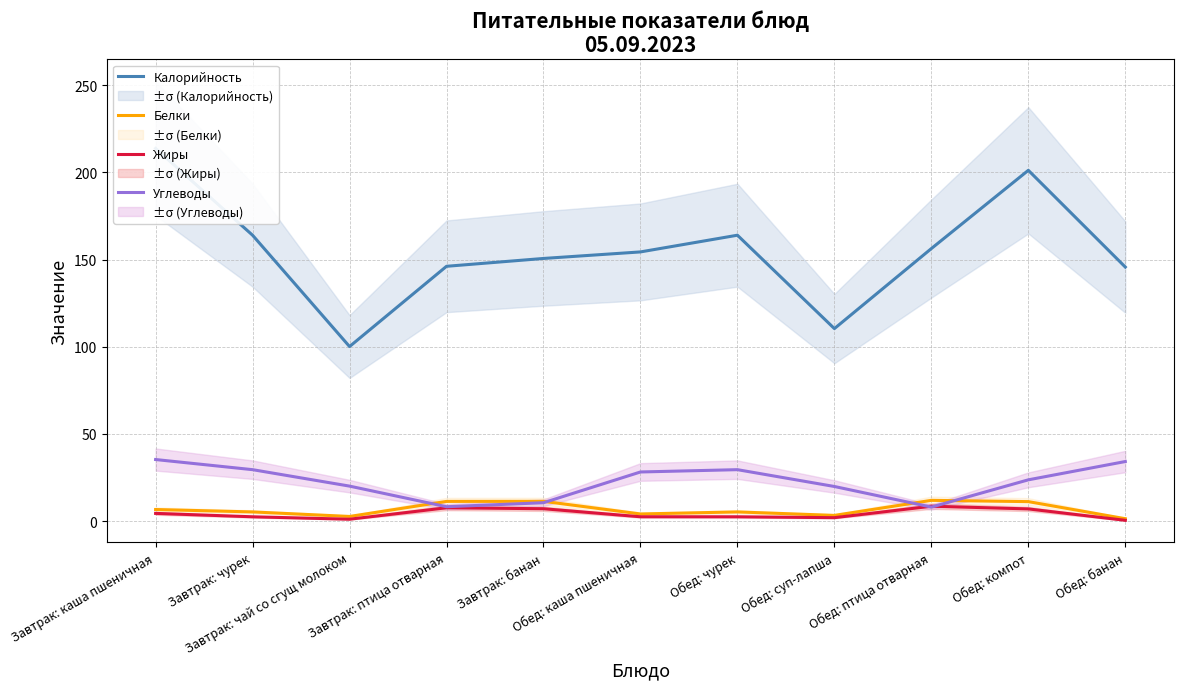

What is the difference between the maximum and minimum values in the Калорийность series?

113.6